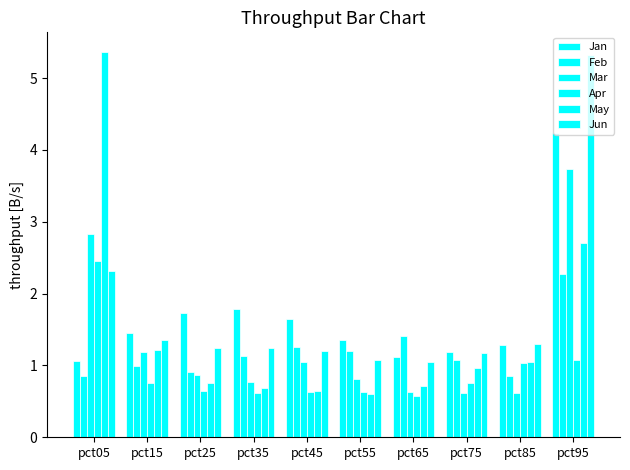

At which category is the sum across all series the highest?

pct95